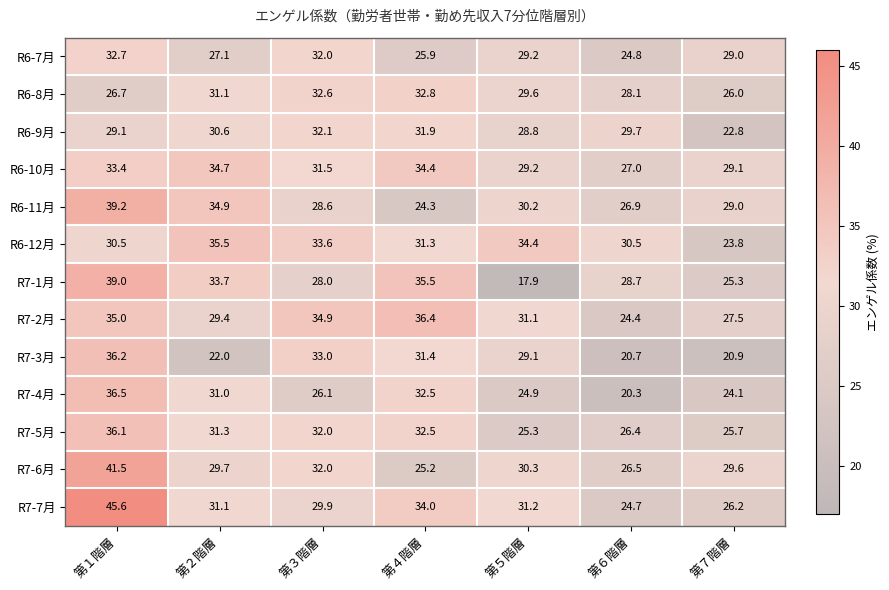

What is the greatest value displayed?

45.6